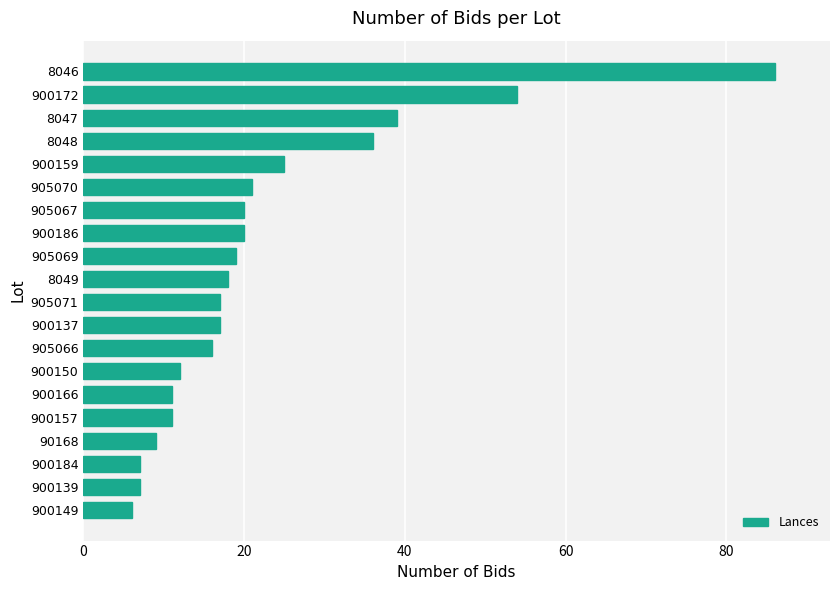

Is it true that the value at 900172 is 54?

True